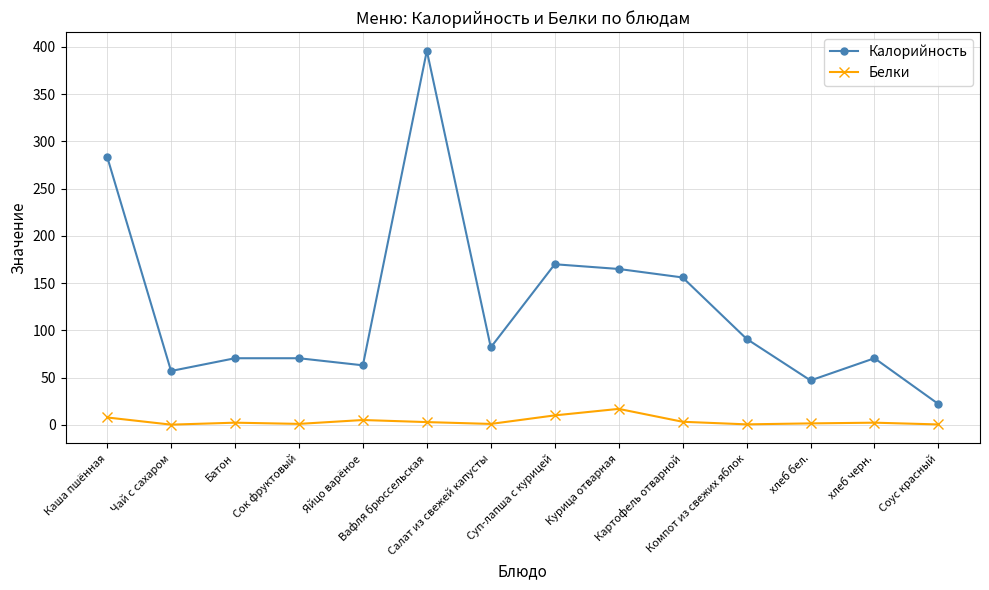

True or false: Белки and Калорийность intersect in this chart.

False